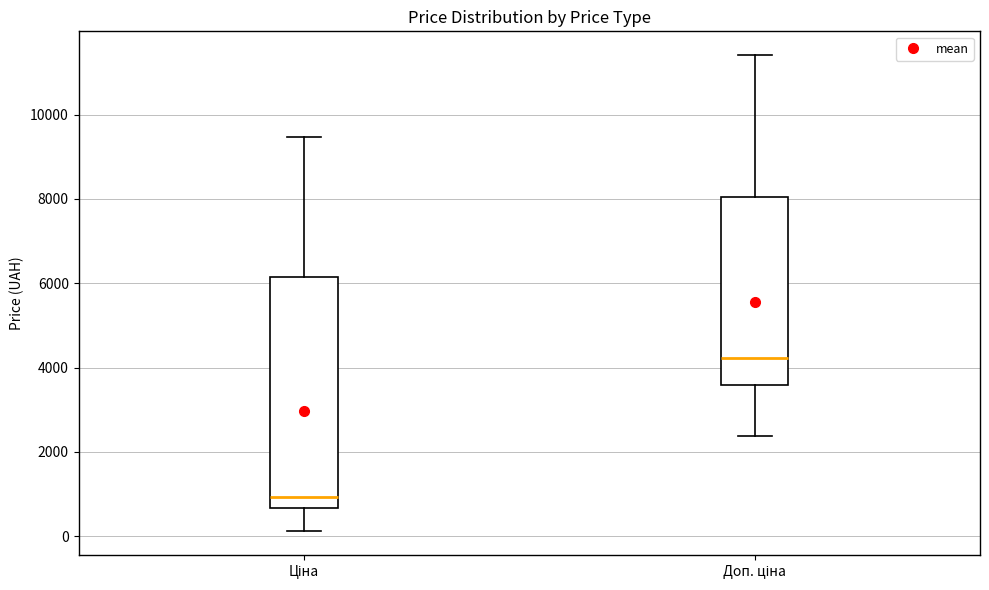

Which box's median line is the lowest?

Ціна